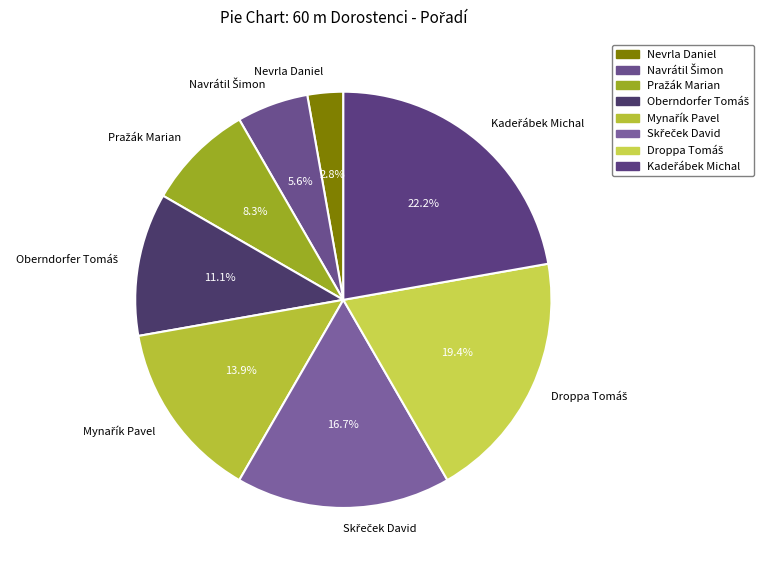

Which category has the smallest portion of the pie?

Nevrla Daniel